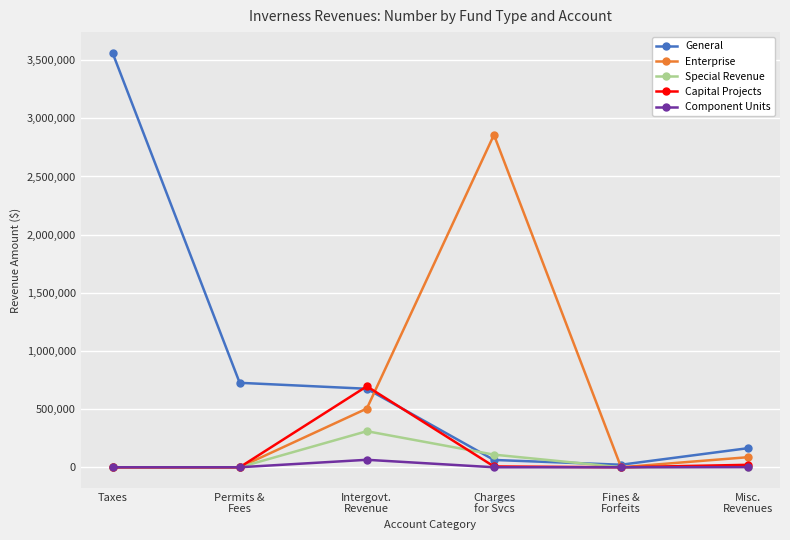

At which label does General reach its minimum?

Fines &
Forfeits